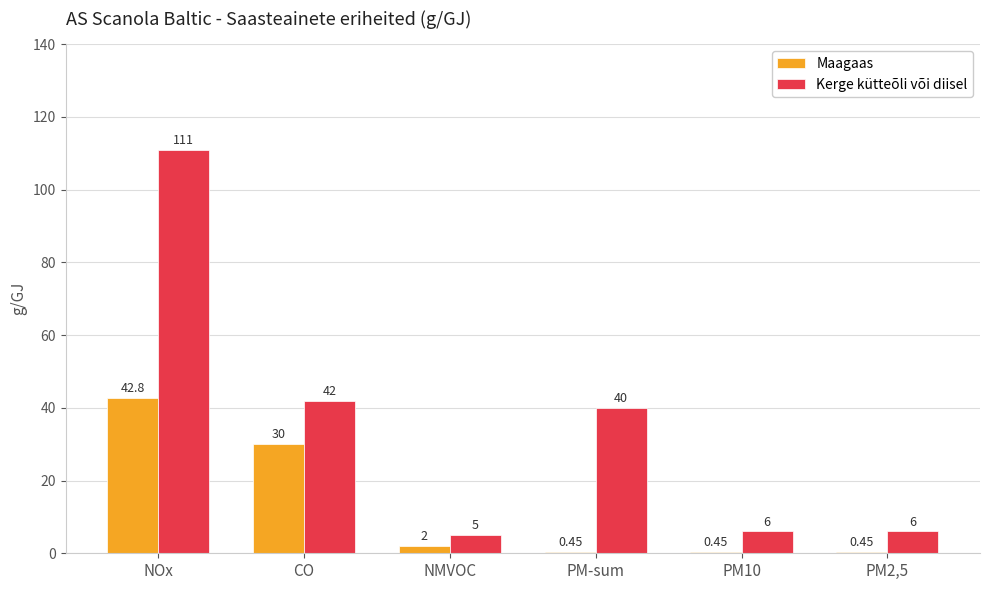

What value does the Maagaas series have at NOx?

42.8